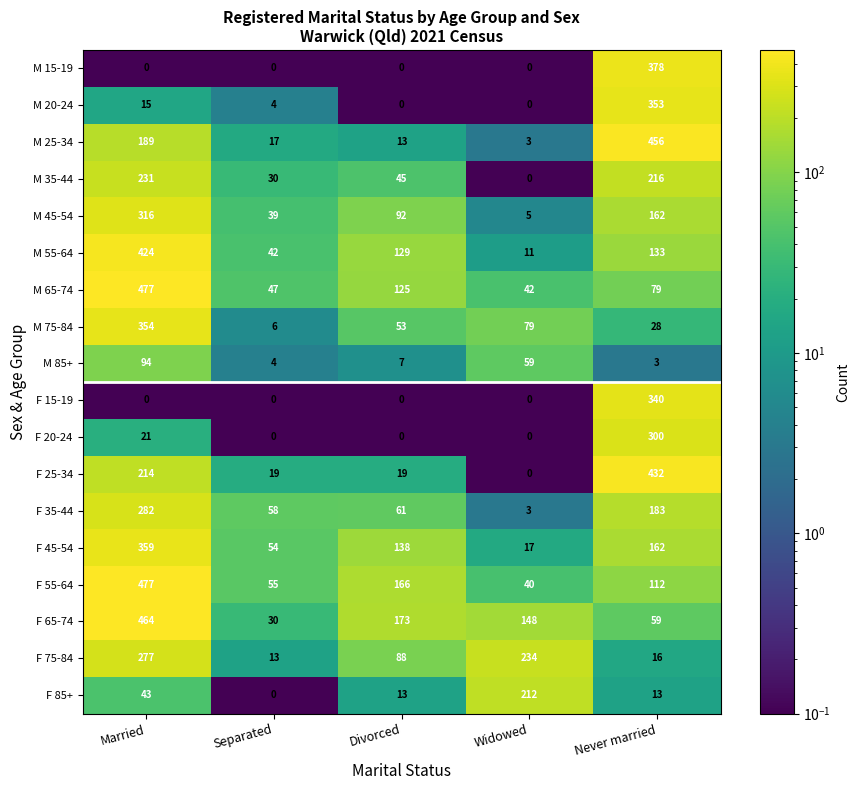

How many data points does each series have?

5